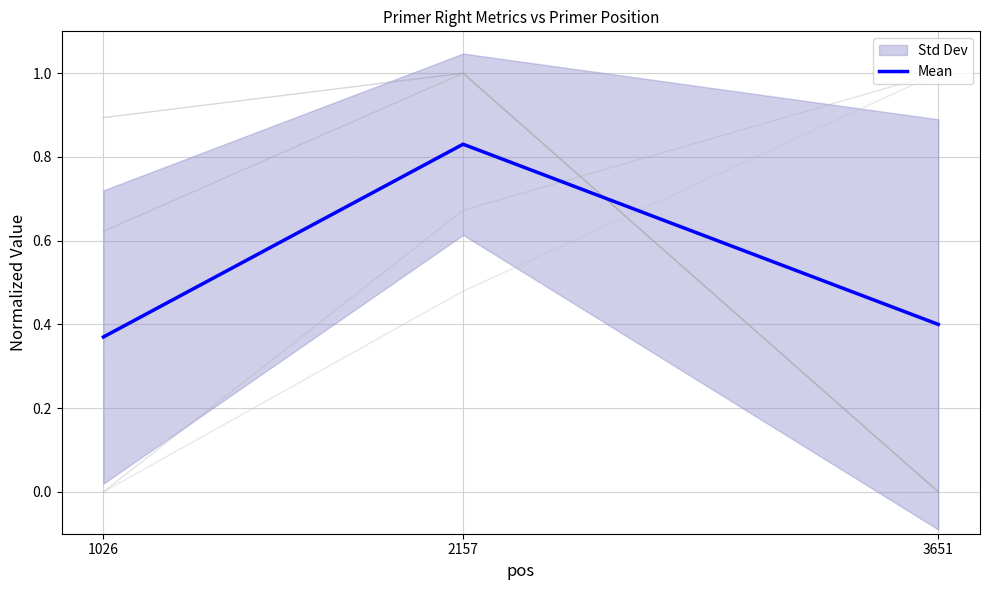

The chart shows a value of 0.1 at 3651. True or false?

False